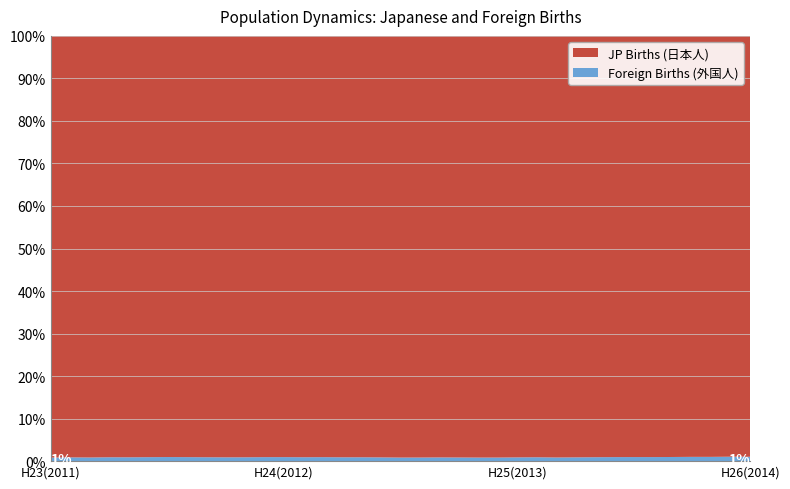

Reading right to left, list all the values displayed in this chart.

JP Births: 23775	23897	24084	24087	24306	24300	24220	24359	24474	24655	24781	24694	24708	24851	24849	24657	24616	24487	24683	24852	24711	24671	24750	24880	24963	25054	24878	25156	25434	25427	25414	25361	25427	25615	25639	25651	25660
Foreign Births: 248	252	245	245	240	234	234	233	228	221	214	228	220	211	210	213	217	209	209	221	227	225	234	230	238	238	227	227	235	242	247	239	232	236	222	229	215